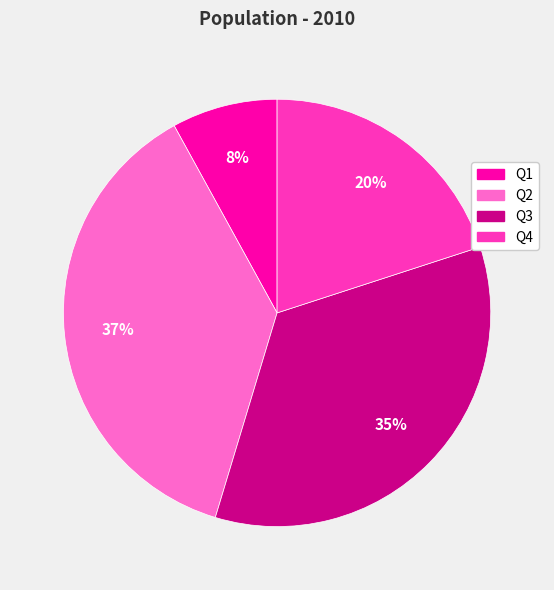

Does Q4 represent more than half of the total?

No